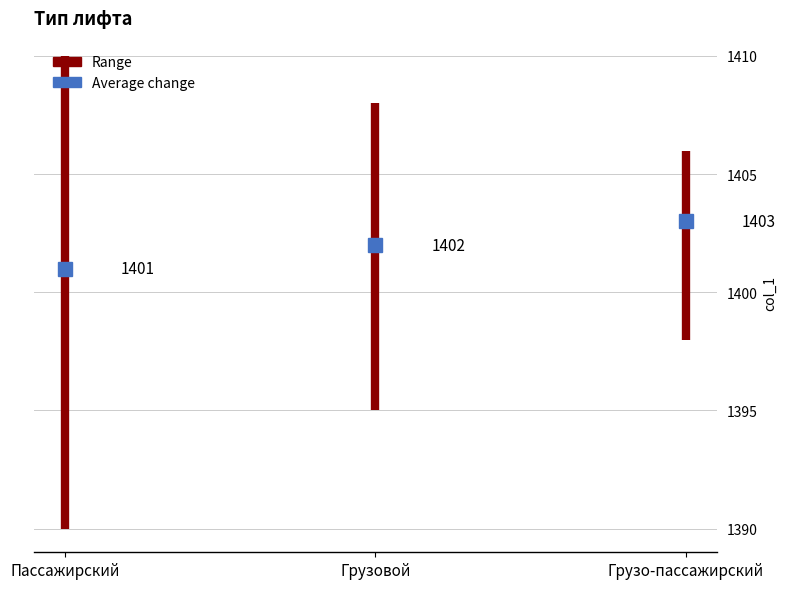

Which label corresponds to the smallest value in the chart?

Пассажирский